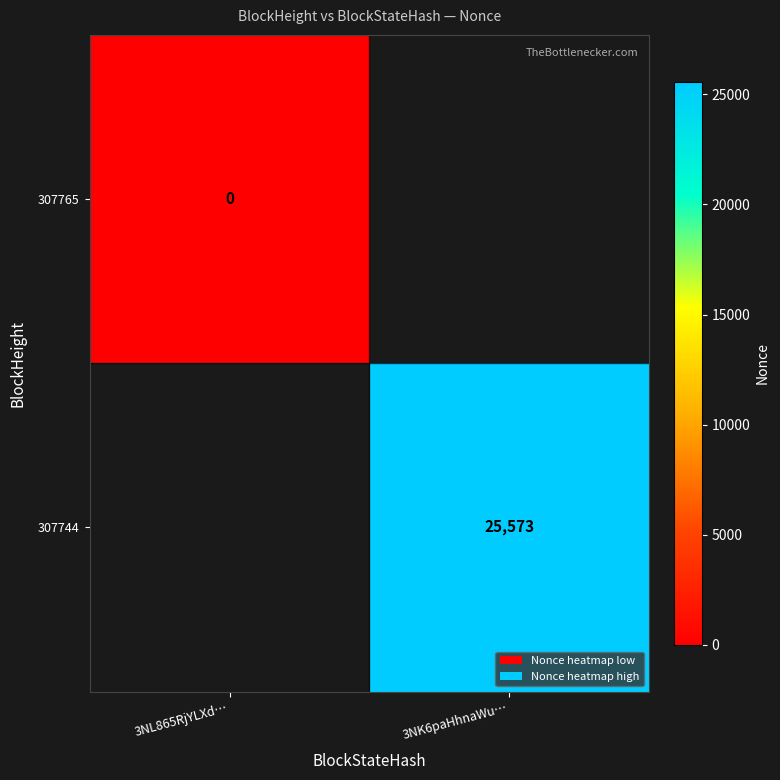

True or false: 307744 has a value of 10578 at 3NK6paHhnaWu….

False